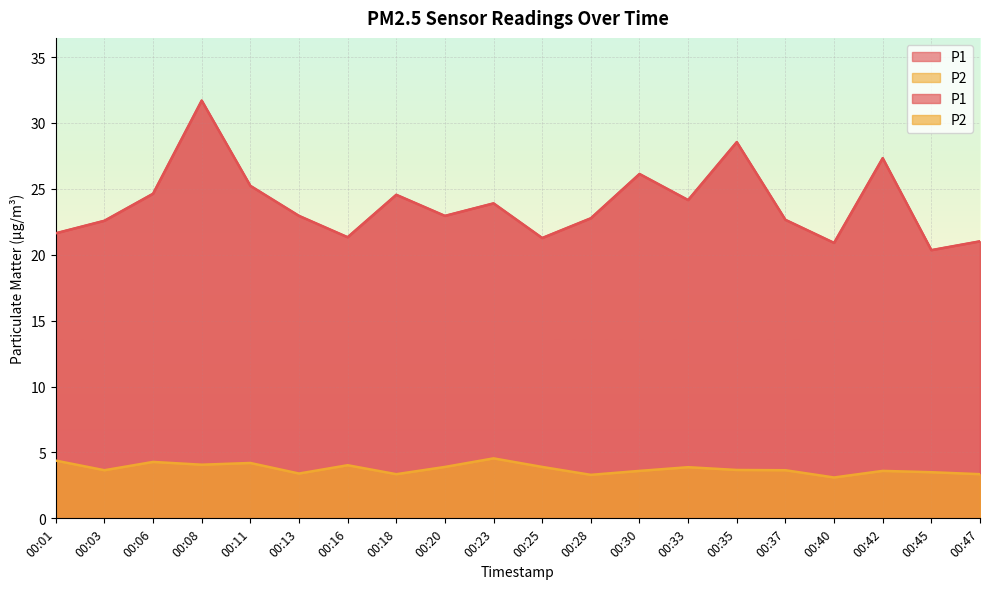

Where does the P1 series first go above 22?

00:03